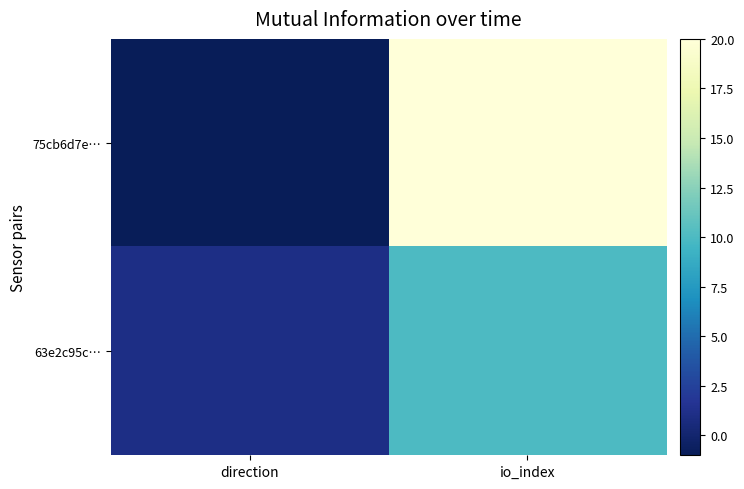

Reading left to right, list all the values displayed in this chart.

75cb6d7e…: direction=-1	io_index=20
63e2c95c…: direction=1	io_index=10